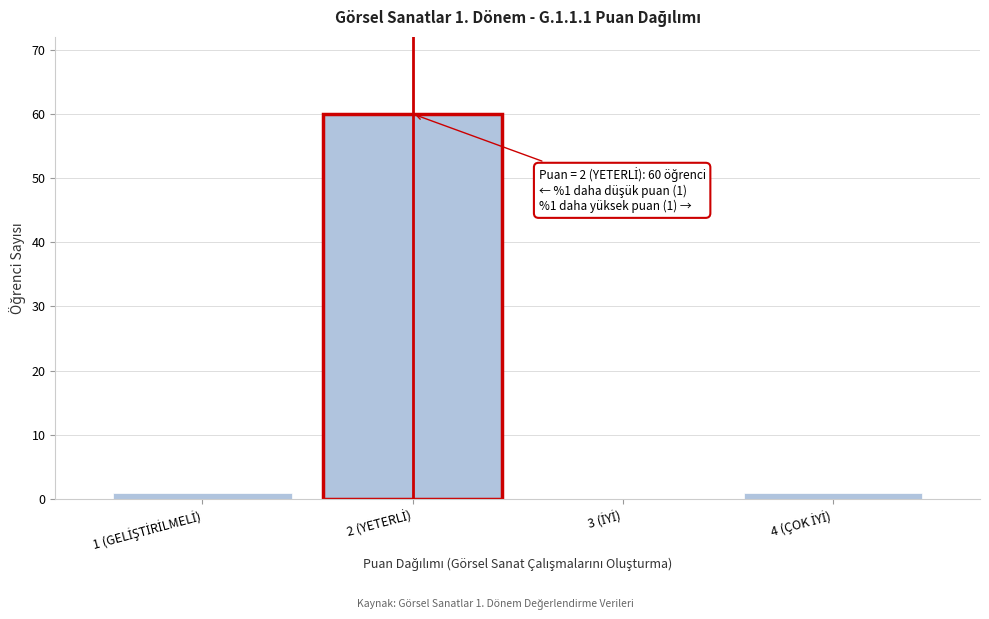

What is the greatest value displayed?

60